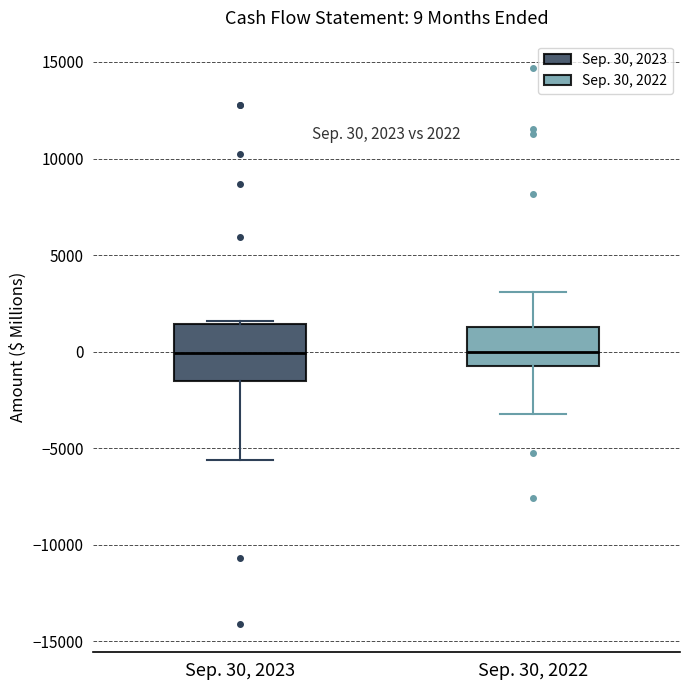

Which box is the tallest, from its lower edge to its upper edge?

Sep. 30, 2023